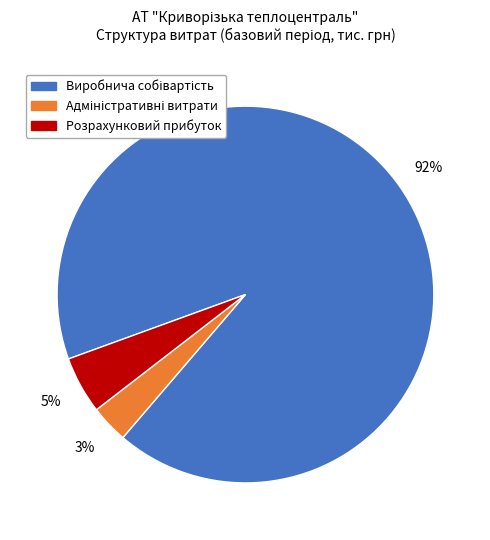

Is there any slice that represents more than half of the pie?

Yes